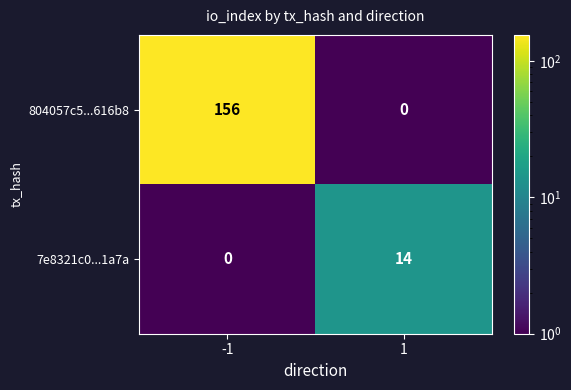

Reading left to right, extract all data points from this chart.

804057c5...616b8: -1=156	1=0
7e8321c0...1a7a: -1=0	1=14